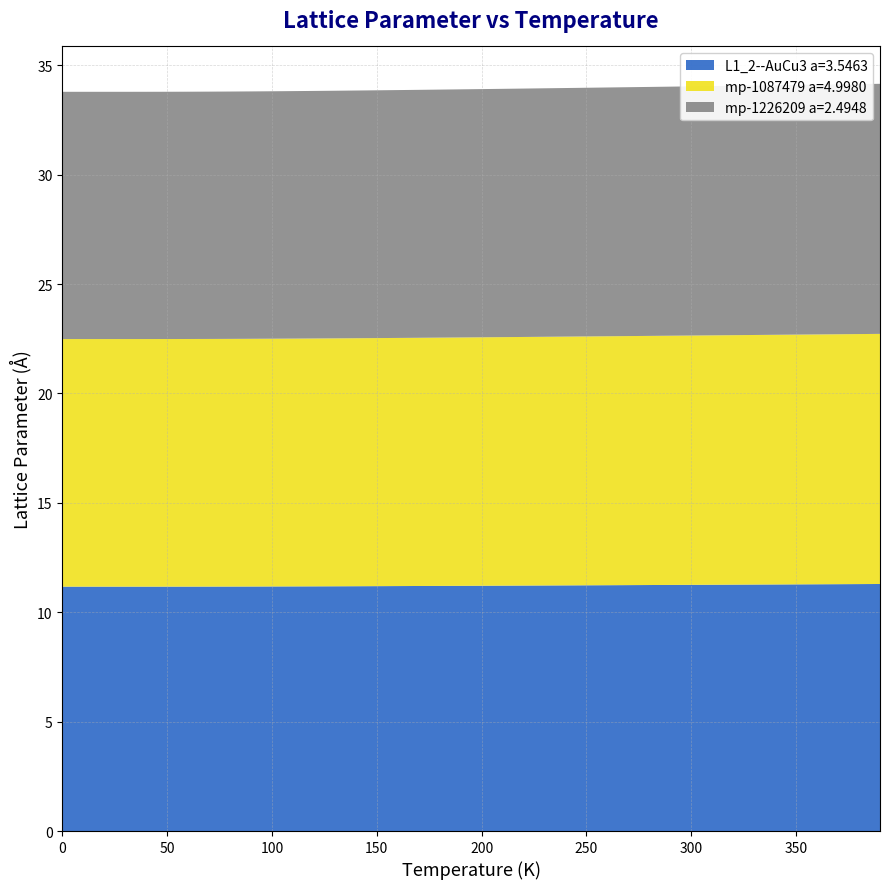

Reading left to right, extract all data points from this chart.

L1_2--AuCu3 a=3.5463: 0.0=11.2	10.0=11.2	20.0=11.2	30.0=11.2	40.0=11.2	50.0=11.2	60.0=11.2	70.0=11.2	80.0=11.2	90.0=11.2	100.0=11.2	110.0=11.2	120.0=11.2	130.0=11.2	140.0=11.2	150.0=11.2	160.0=11.2	170.0=11.2	180.0=11.2	190.0=11.2	200.0=11.2	210.0=11.2	220.0=11.2	230.0=11.2	240.0=11.2	250.0=11.2	260.0=11.2	270.0=11.2	280.0=11.2	290.0=11.2	300.0=11.3	310.0=11.3	320.0=11.3	330.0=11.3	340.0=11.3	350.0=11.3	360.0=11.3	370.0=11.3	380.0=11.3	390.0=11.3
mp-1087479 a=4.9980: 0.0=11.3	10.0=11.3	20.0=11.3	30.0=11.3	40.0=11.3	50.0=11.3	60.0=11.3	70.0=11.3	80.0=11.3	90.0=11.3	100.0=11.3	110.0=11.3	120.0=11.3	130.0=11.3	140.0=11.3	150.0=11.3	160.0=11.3	170.0=11.3	180.0=11.3	190.0=11.4	200.0=11.4	210.0=11.4	220.0=11.4	230.0=11.4	240.0=11.4	250.0=11.4	260.0=11.4	270.0=11.4	280.0=11.4	290.0=11.4	300.0=11.4	310.0=11.4	320.0=11.4	330.0=11.4	340.0=11.4	350.0=11.4	360.0=11.4	370.0=11.4	380.0=11.4	390.0=11.4
mp-1226209 a=2.4948: 0.0=11.3	10.0=11.3	20.0=11.3	30.0=11.3	40.0=11.3	50.0=11.3	60.0=11.3	70.0=11.3	80.0=11.3	90.0=11.3	100.0=11.3	110.0=11.3	120.0=11.3	130.0=11.3	140.0=11.3	150.0=11.3	160.0=11.3	170.0=11.3	180.0=11.3	190.0=11.3	200.0=11.3	210.0=11.3	220.0=11.4	230.0=11.4	240.0=11.4	250.0=11.4	260.0=11.4	270.0=11.4	280.0=11.4	290.0=11.4	300.0=11.4	310.0=11.4	320.0=11.4	330.0=11.4	340.0=11.4	350.0=11.4	360.0=11.4	370.0=11.4	380.0=11.4	390.0=11.4